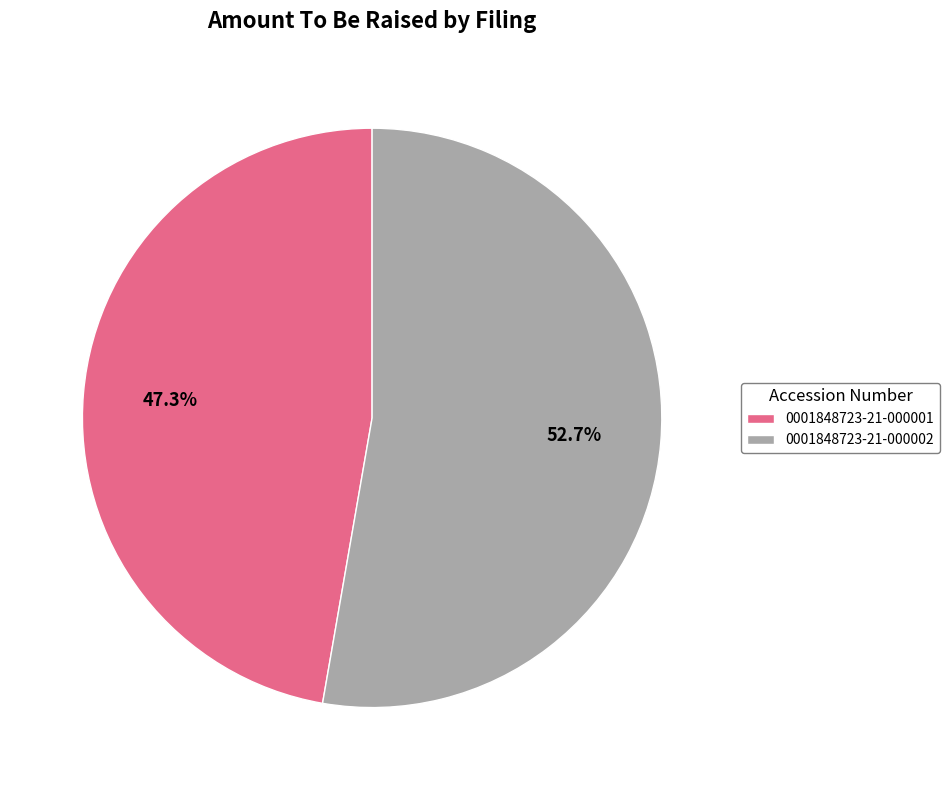

Between 0001848723-21-000002 and 0001848723-21-000001, which is larger?

0001848723-21-000002